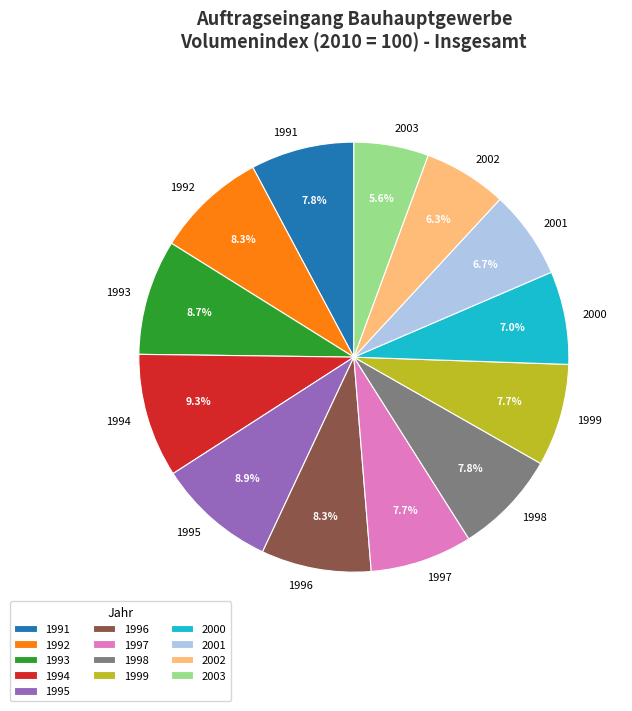

What is the ratio of the value at 1999 to the value at 1998?

1.0